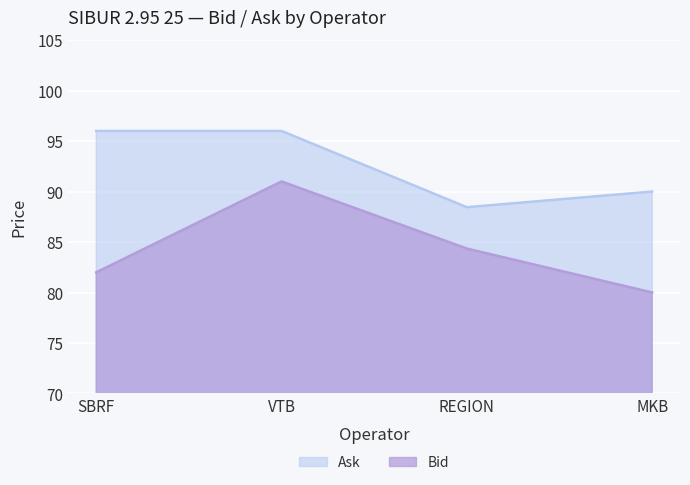

The value of Ask at MKB is 90.0. True or false?

True